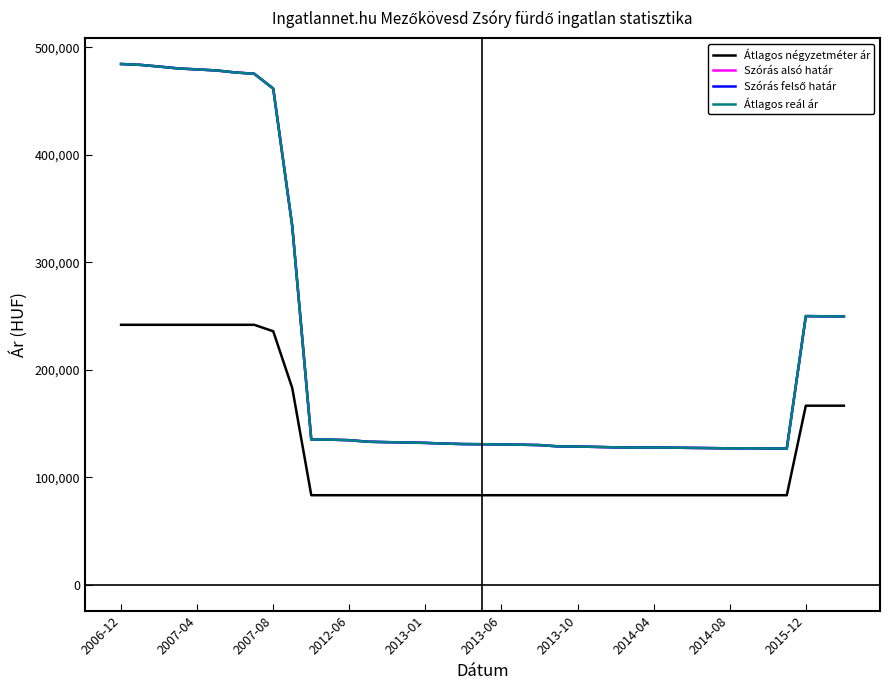

What is the value of the Szórás alsó határ point at the 35th from the left?

126684